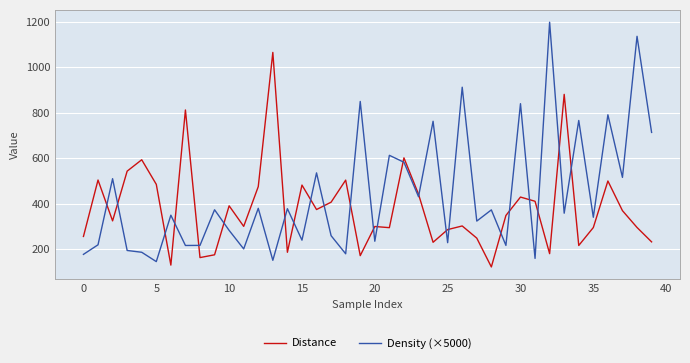

Is this an area chart (filled region under the line)?

No